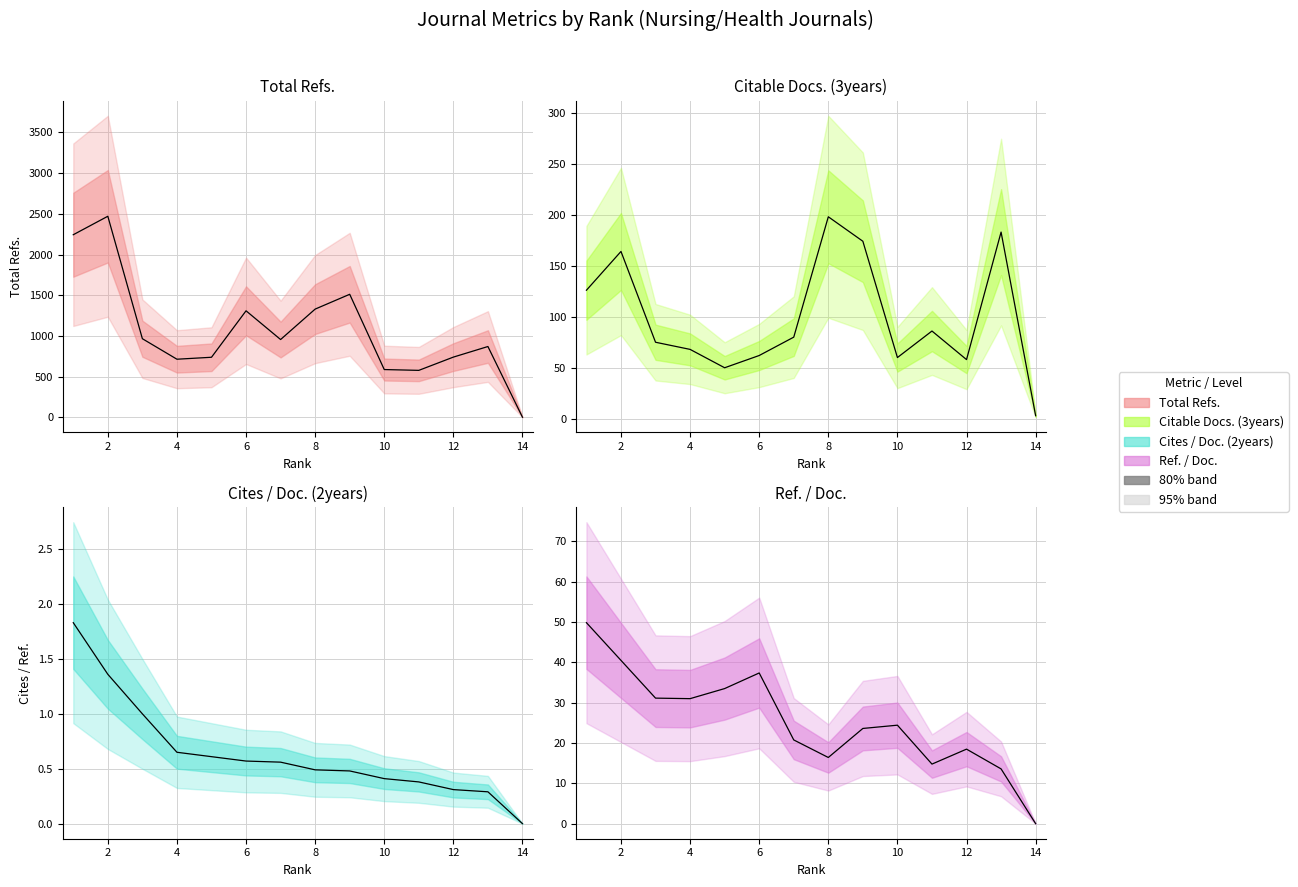

Which series has the widest spread of values?

Total Refs.